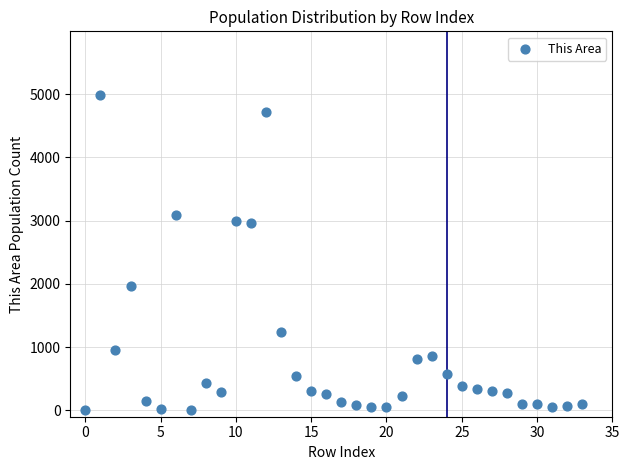

What is the range of Y values (max minus min)?

4991